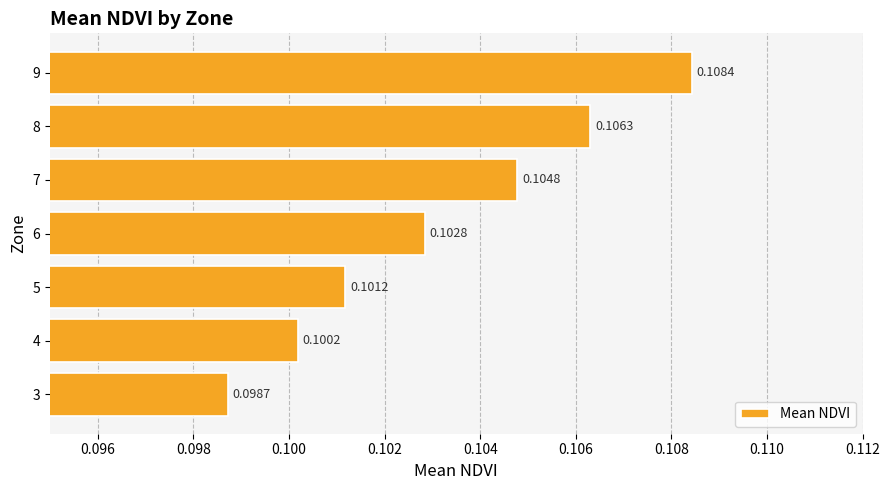

Rank the categories by value from highest to lowest.

9, 8, 7, 6, 5, 4, 3